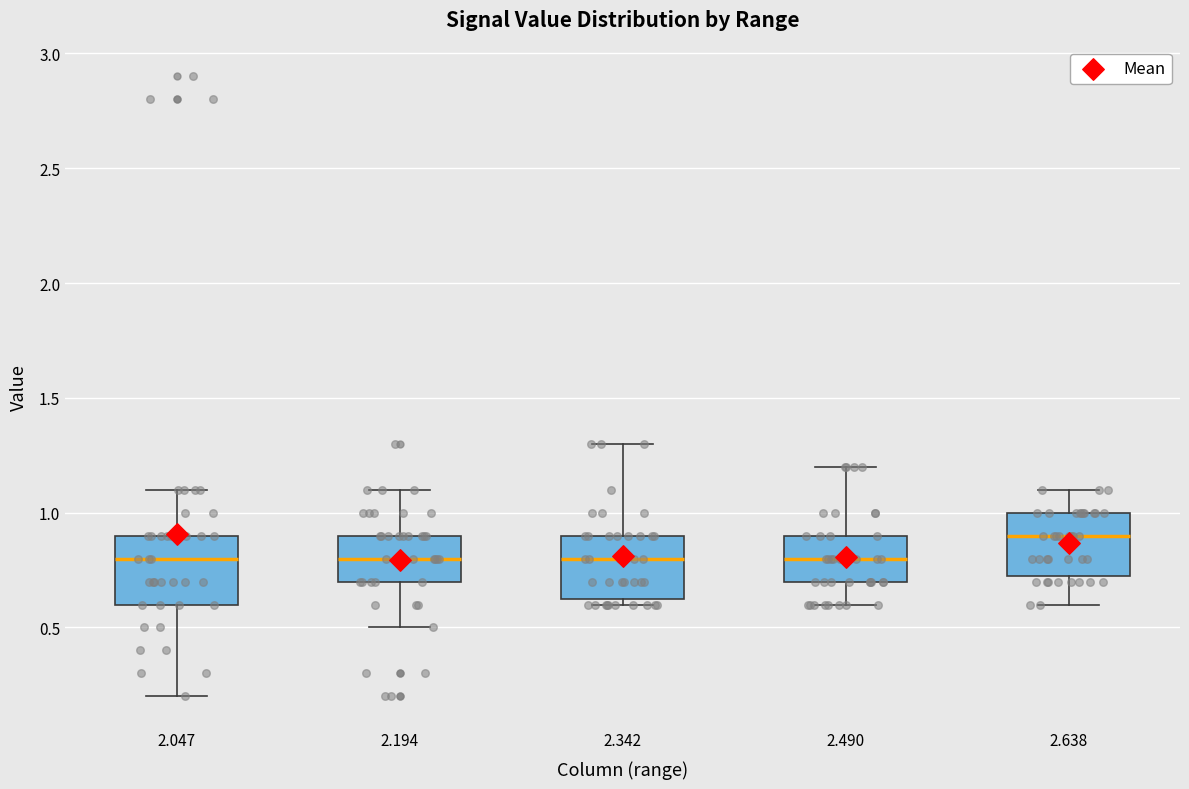

Reading left to right, read every box against the y-axis: the position of its median line, the range the box covers, and the ends of its whiskers. The values are not printed on the chart, so give them approximately, as read against the axis.

2.047: median 0.80, box 0.60 to 0.90, whiskers 0.20 to 1.10
2.194: median 0.80, box 0.70 to 0.90, whiskers 0.50 to 1.10
2.342: median 0.80, box 0.65 to 0.90, whiskers 0.60 to 1.30
2.490: median 0.80, box 0.70 to 0.90, whiskers 0.60 to 1.20
2.638: median 0.90, box 0.75 to 1.00, whiskers 0.60 to 1.10